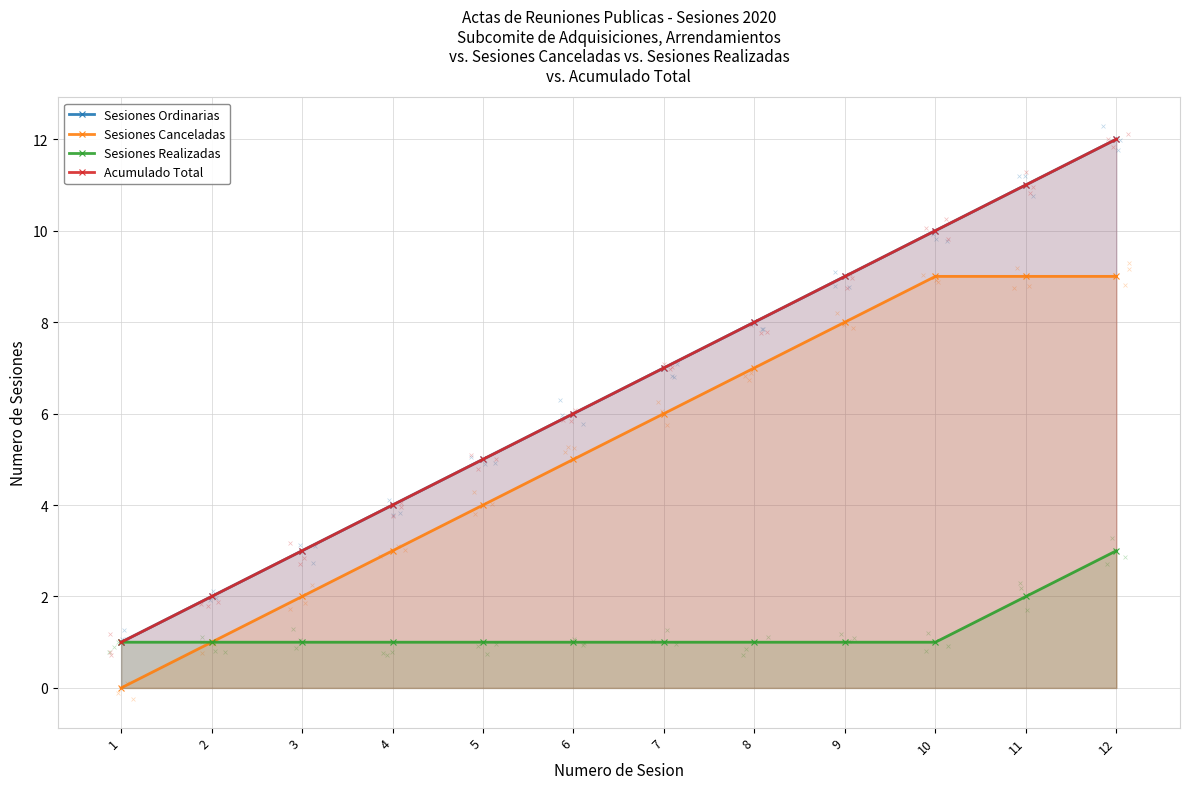

Which series has the largest Y range (max minus min)?

Sesiones Ordinarias